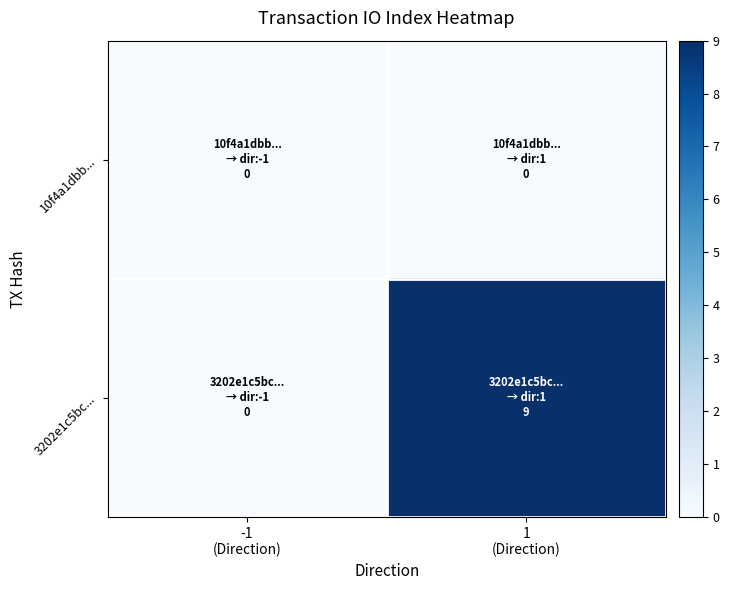

Which series has the largest range (max minus min)?

3202e1c5bc...